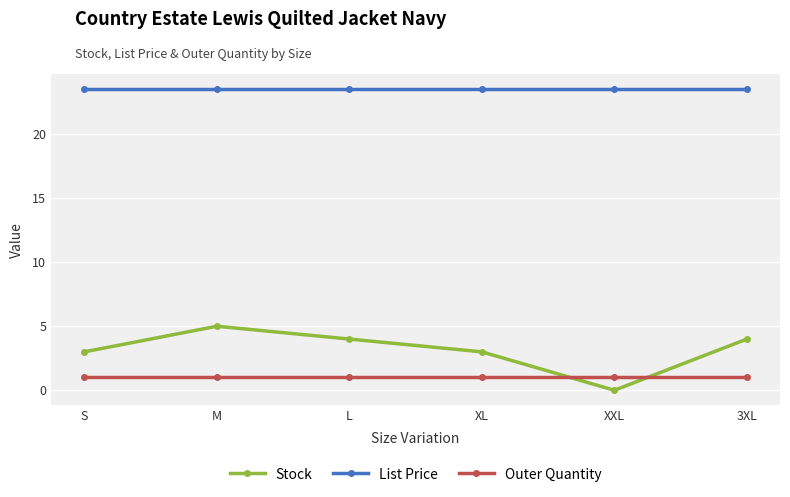

Which series has the largest total across all categories?

List Price